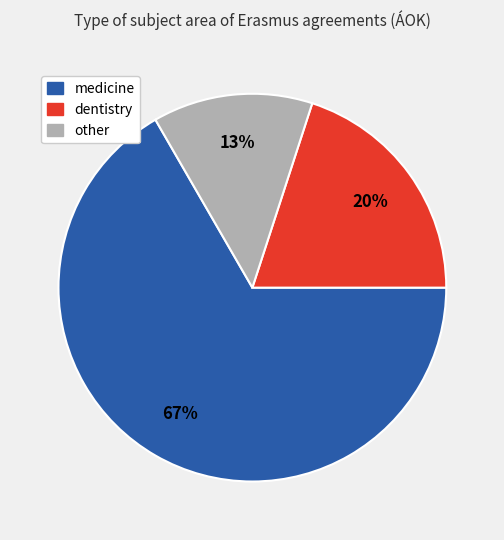

To the nearest percent, what is the average slice percentage?

33%